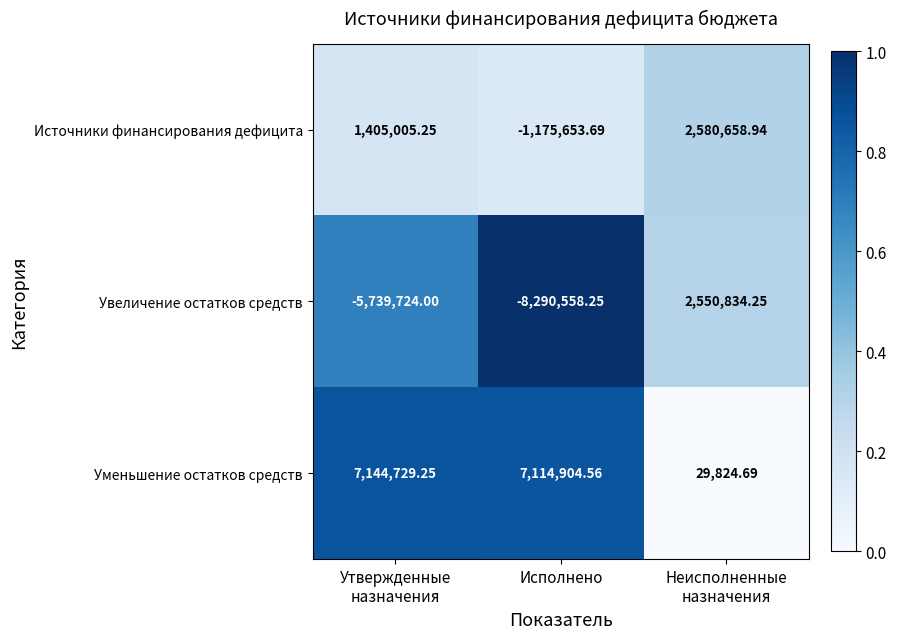

Which label corresponds to the smallest value in the chart?

Исполнено